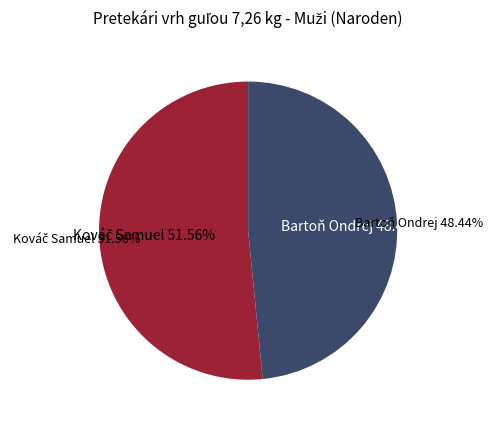

To the nearest percent, what is the difference between the Bartoň Ondrej and Kováč Samuel slice percentages?

3%